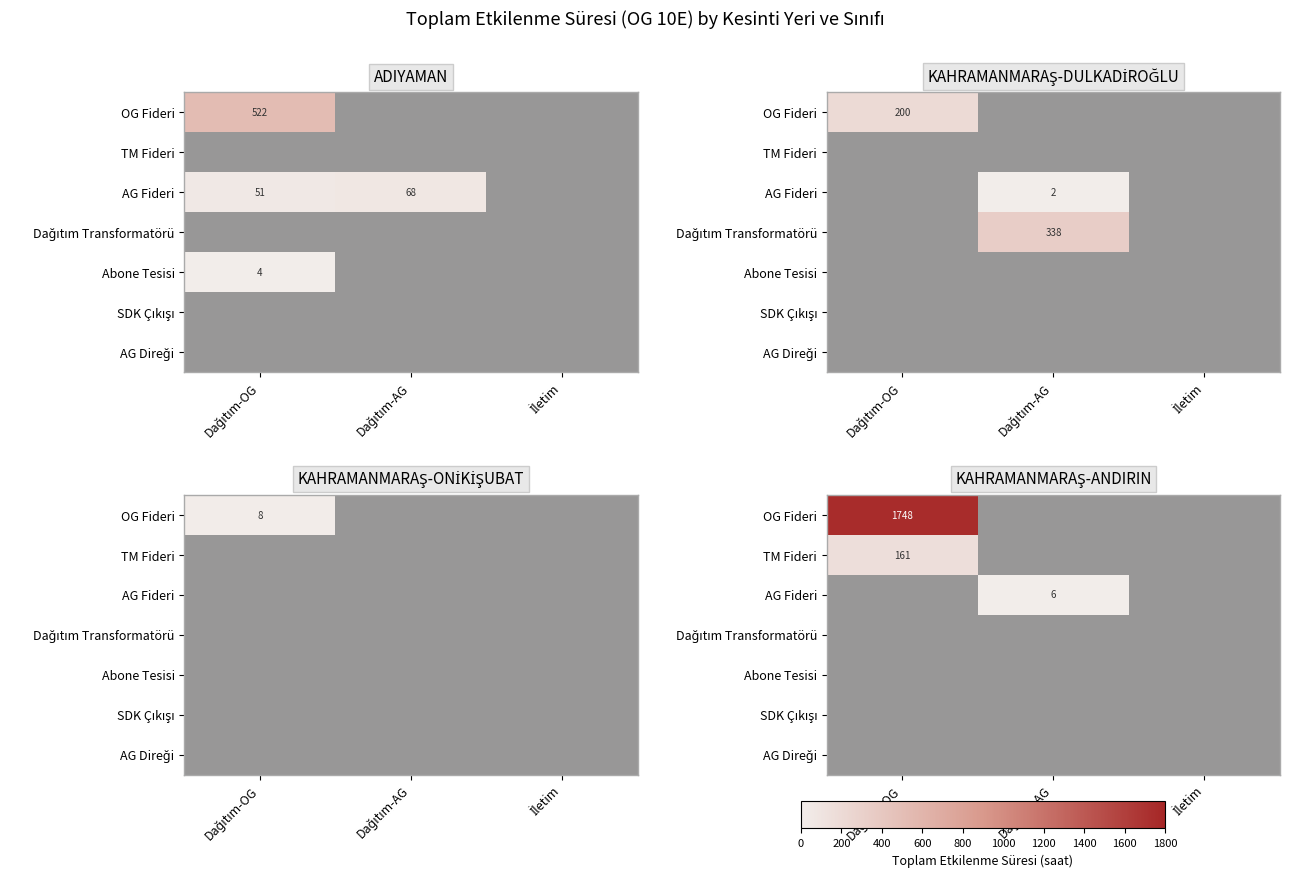

Between İletim and Dağıtım-OG, which is larger?

Dağıtım-OG